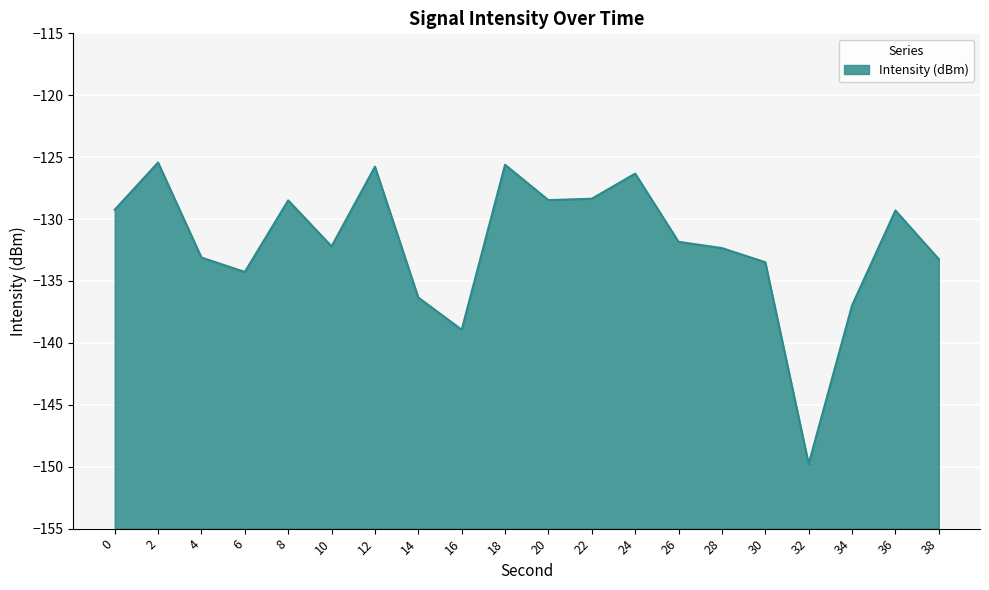

True or false: the data has more than 2 interior local peaks.

True